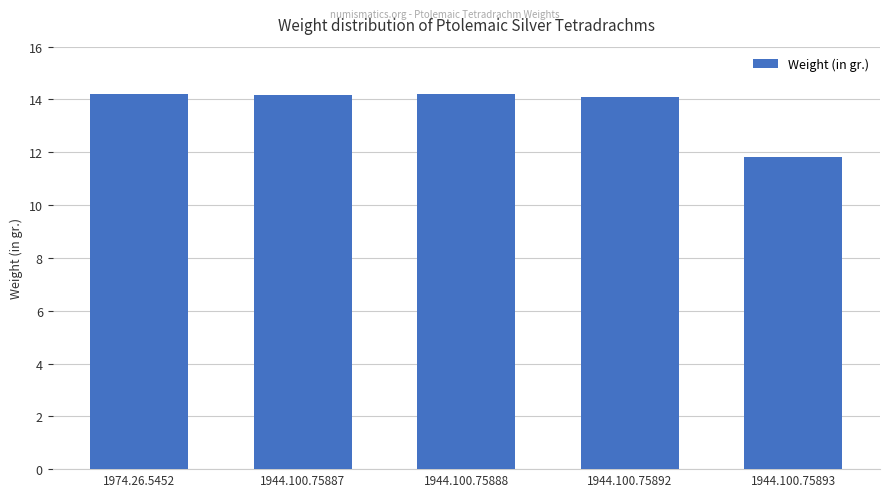

What is the ratio of the value at 1974.26.5452 to the value at 1944.100.75892?

1.0